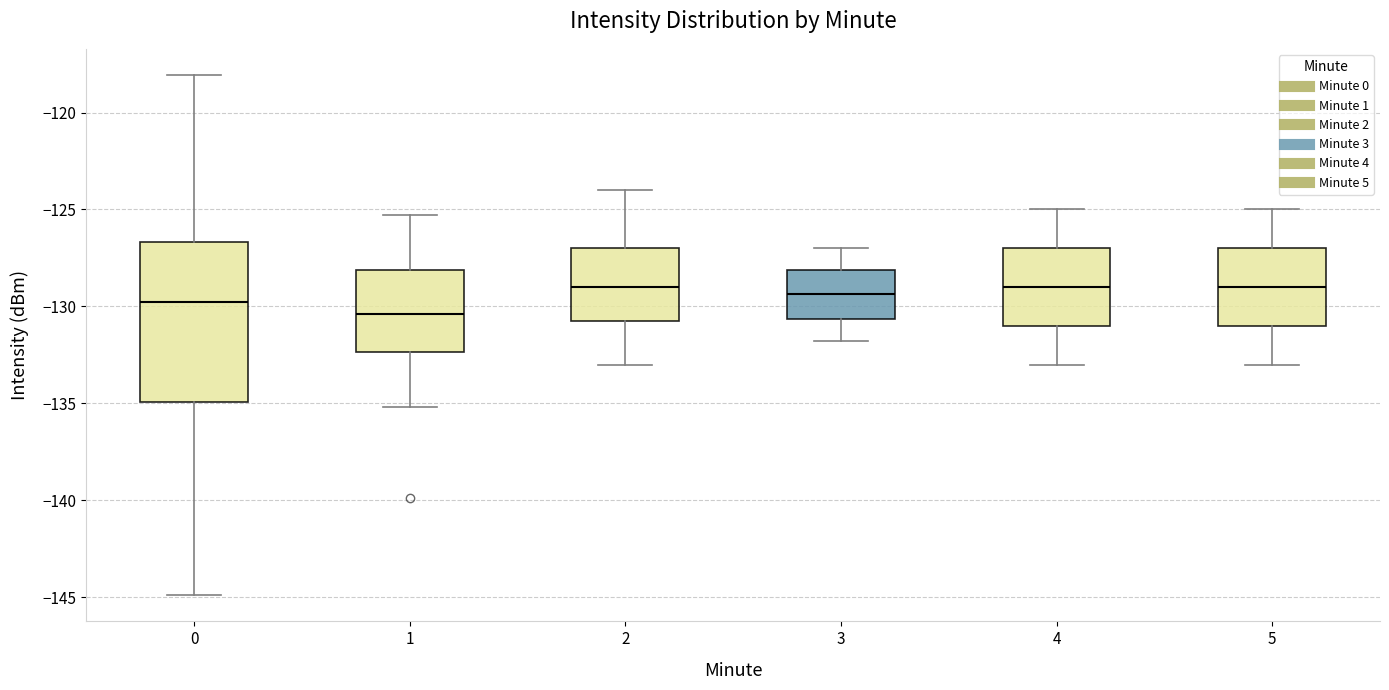

Reading left to right, read every box against the y-axis: the position of its median line, the range the box covers, and the ends of its whiskers. The values are not printed on the chart, so give them approximately, as read against the axis.

0: median -130.0, box -135.0 to -126.5, whiskers -145.0 to -118.0
1: median -130.5, box -132.5 to -128.0, whiskers -135.0 to -125.5
2: median -129.0, box -130.5 to -127.0, whiskers -133.0 to -124.0
3: median -129.5, box -130.5 to -128.0, whiskers -132.0 to -127.0
4: median -129.0, box -131.0 to -127.0, whiskers -133.0 to -125.0
5: median -129.0, box -131.0 to -127.0, whiskers -133.0 to -125.0